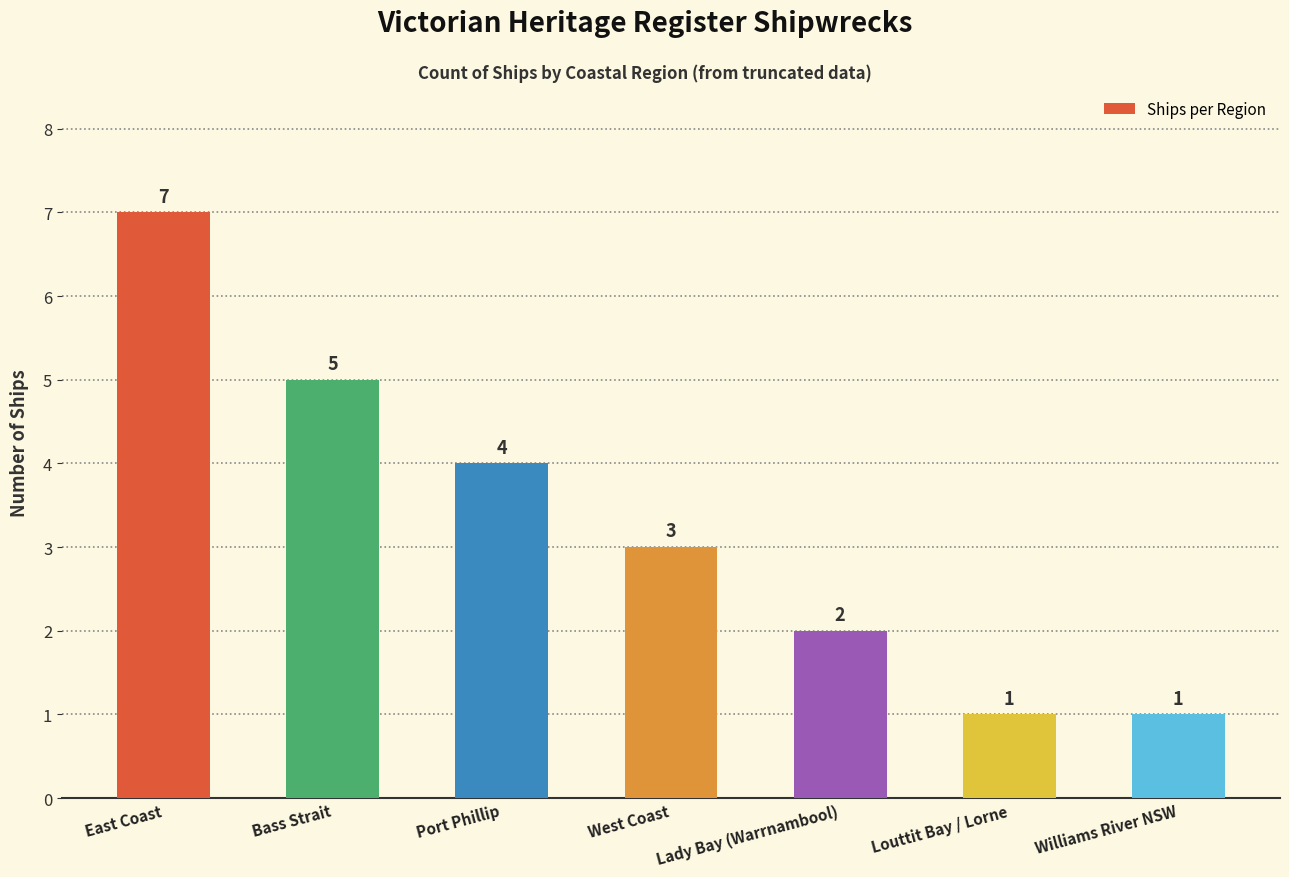

Where does the data first go above 3?

East Coast